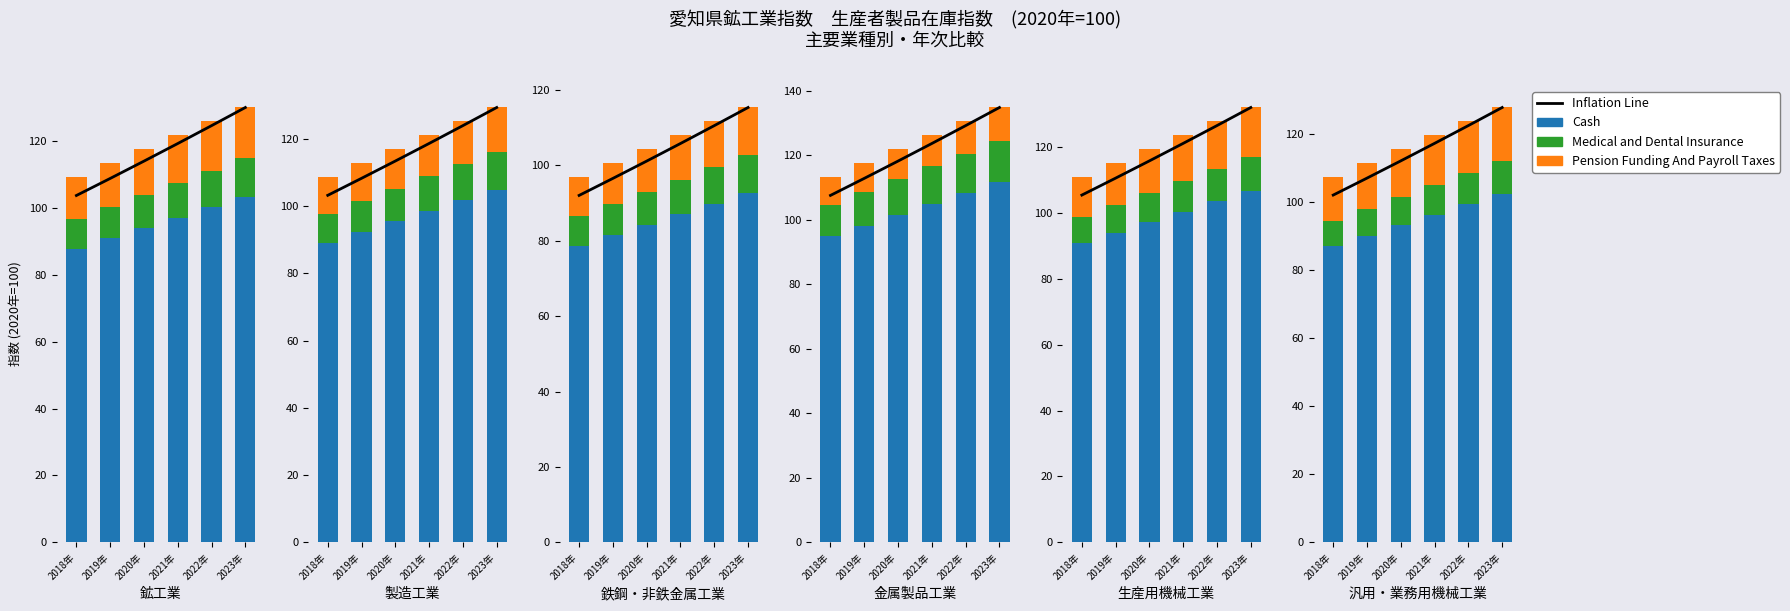

Which label corresponds to the smallest value in the chart?

2018年